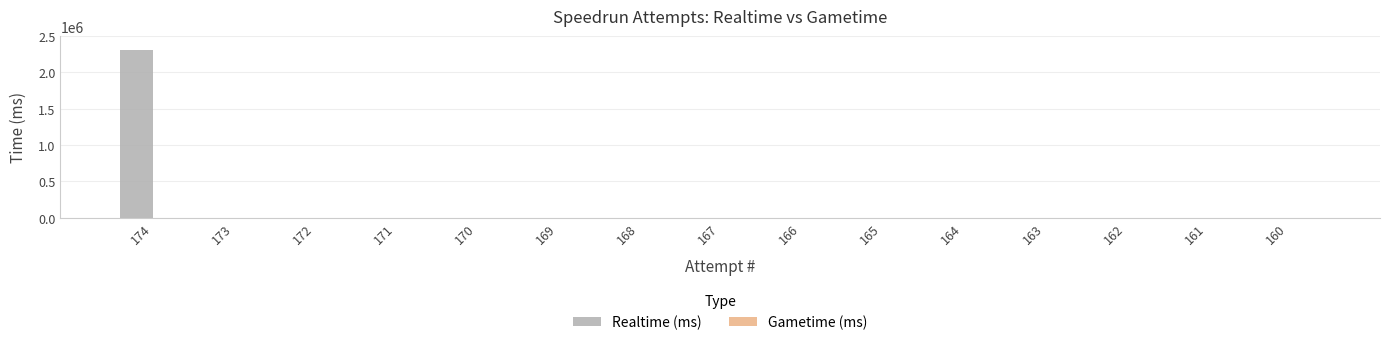

The value at 174 is 1000596. True or false?

False